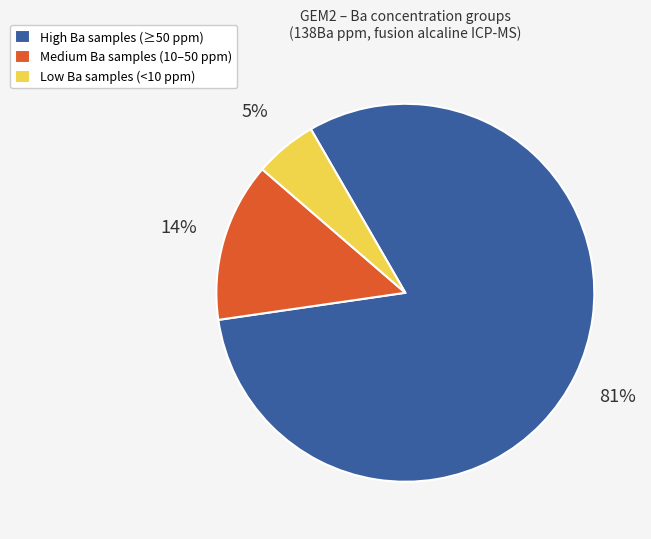

How many slices are in this pie chart?

3